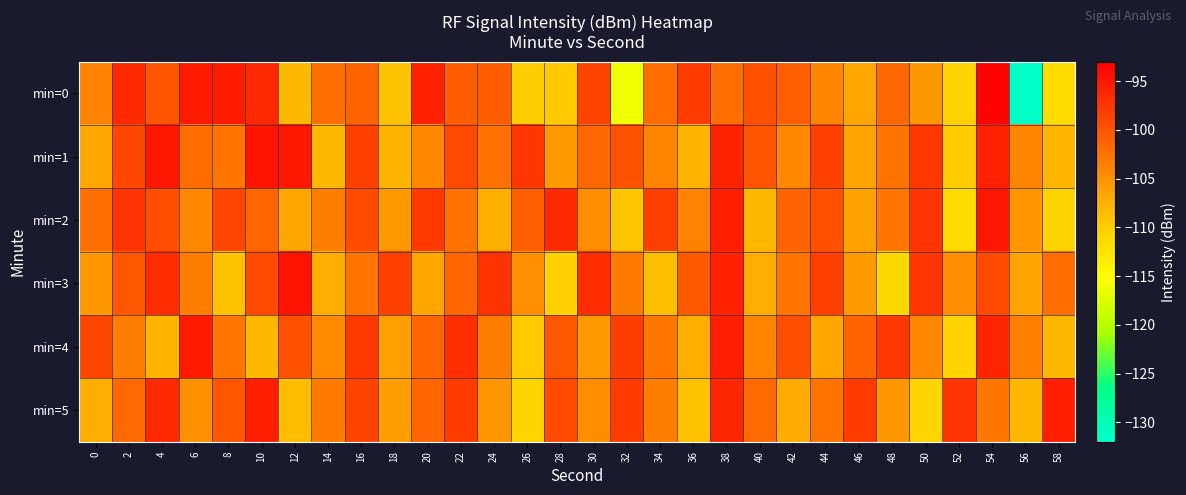

Reading right to left, extract all data points from this chart.

min=0: 58=-111.6	56=-131.5	54=-93.4	52=-110.4	50=-105.5	48=-101.6	46=-106.8	44=-103.9	42=-100.8	40=-99.7	38=-102.1	36=-98.0	34=-102.0	32=-116.0	30=-98.6	28=-109.7	26=-110.0	24=-100.8	22=-100.7	20=-95.7	18=-108.9	16=-101.3	14=-102.0	12=-108.2	10=-96.4	8=-95.4	6=-95.4	4=-100.0	2=-96.5	0=-103.8
min=1: 58=-108.0	56=-103.9	54=-95.9	52=-109.8	50=-97.7	48=-102.6	46=-106.5	44=-98.3	42=-104.2	40=-100.1	38=-96.0	36=-107.9	34=-103.9	32=-99.8	30=-101.7	28=-105.6	26=-97.5	24=-102.3	22=-99.2	20=-104.1	18=-107.8	16=-98.5	14=-108.2	12=-95.1	10=-94.7	8=-102.7	6=-101.8	4=-95.1	2=-98.9	0=-106.8
min=2: 58=-110.7	56=-105.2	54=-94.9	52=-111.5	50=-97.4	48=-102.8	46=-106.3	44=-99.7	42=-101.2	40=-108.1	38=-95.6	36=-103.8	34=-98.3	32=-109.2	30=-104.7	28=-96.5	26=-100.9	24=-107.4	22=-102.3	20=-97.8	18=-105.6	16=-99.1	14=-103.5	12=-106.8	10=-101.4	8=-98.7	6=-104.2	4=-99.5	2=-97.3	0=-102.1
min=3: 58=-101.9	56=-106.5	54=-99.2	52=-104.8	50=-97.5	48=-111.1	46=-105.7	44=-98.3	42=-102.6	40=-107.2	38=-95.8	36=-100.4	34=-108.6	32=-103.1	30=-96.7	28=-110.3	26=-104.9	24=-97.2	22=-101.5	20=-106.8	18=-98.4	16=-102.7	14=-107.3	12=-94.6	10=-99.1	8=-108.9	6=-103.5	4=-96.8	2=-100.2	0=-105.4
min=4: 58=-108.2	56=-103.6	54=-96.1	52=-110.5	50=-104.2	48=-97.7	46=-101.3	44=-106.8	42=-99.4	40=-103.9	38=-95.7	36=-107.3	34=-102.8	32=-98.1	30=-105.6	28=-100.2	26=-109.7	24=-103.4	22=-96.9	20=-101.5	18=-106.2	16=-97.8	14=-104.3	12=-99.6	10=-108.1	8=-102.7	6=-95.2	4=-107.8	2=-103.4	0=-98.9
min=5: 58=-95.6	56=-108.2	54=-102.8	52=-97.3	50=-110.8	48=-105.4	46=-98.0	44=-102.5	42=-107.1	40=-101.7	38=-96.3	36=-108.9	34=-103.5	32=-98.0	30=-104.6	28=-99.2	26=-110.7	24=-105.3	22=-97.9	20=-101.4	18=-106.0	16=-98.6	14=-103.1	12=-108.5	10=-95.7	8=-100.3	6=-104.9	4=-96.4	2=-101.8	0=-107.2